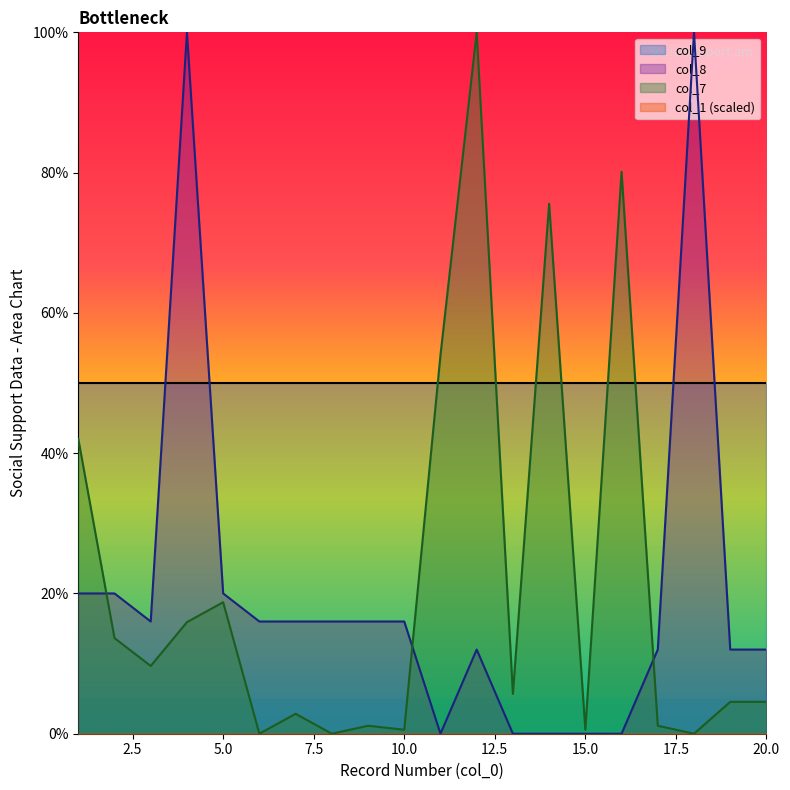

What is the difference between the col_8 values at 9 and 11?

16.0